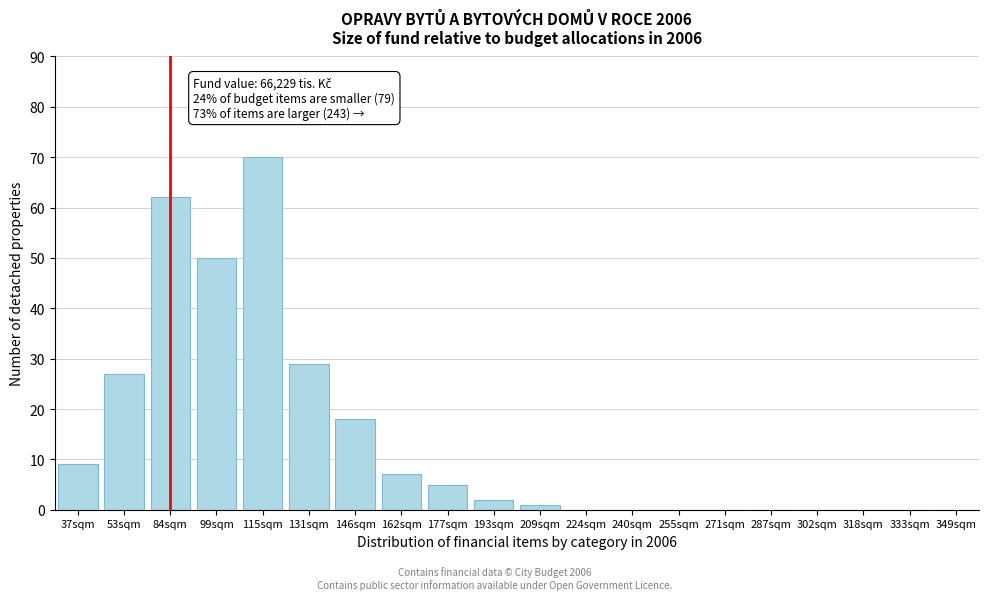

Reading right to left, transcribe all the data shown in this chart.

349sqm=0	333sqm=0	318sqm=0	302sqm=0	287sqm=0	271sqm=0	255sqm=0	240sqm=0	224sqm=0	209sqm=1	193sqm=2	177sqm=5	162sqm=7	146sqm=18	131sqm=29	115sqm=70	99sqm=50	84sqm=62	53sqm=27	37sqm=9